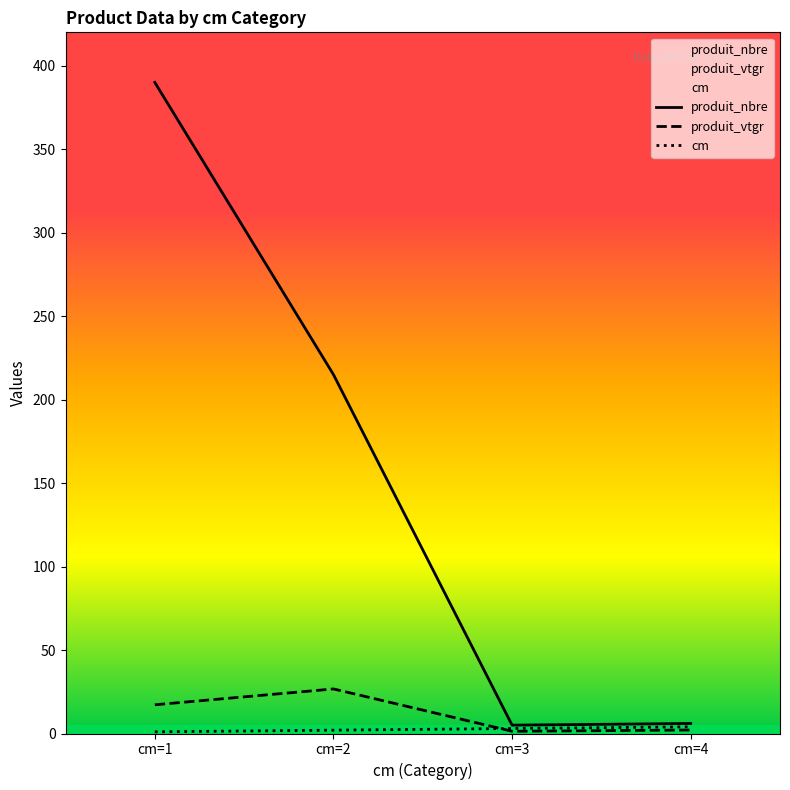

How many lines are shown in the chart?

3